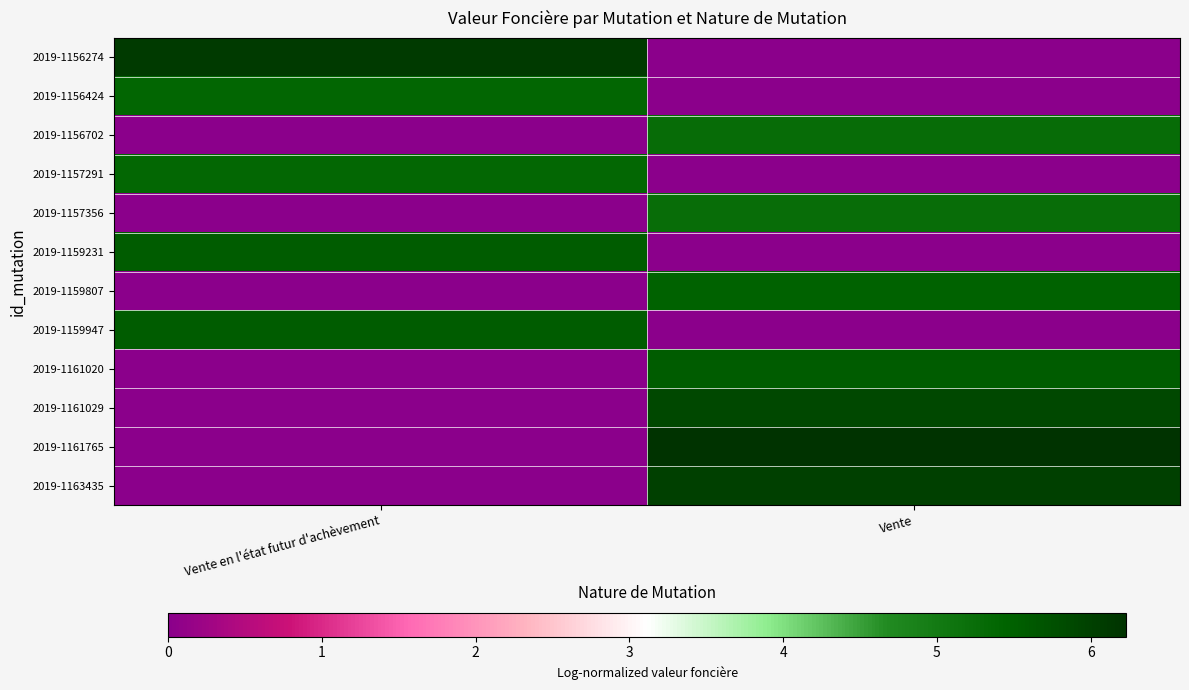

At how many categories does at least one series exceed 3?

2